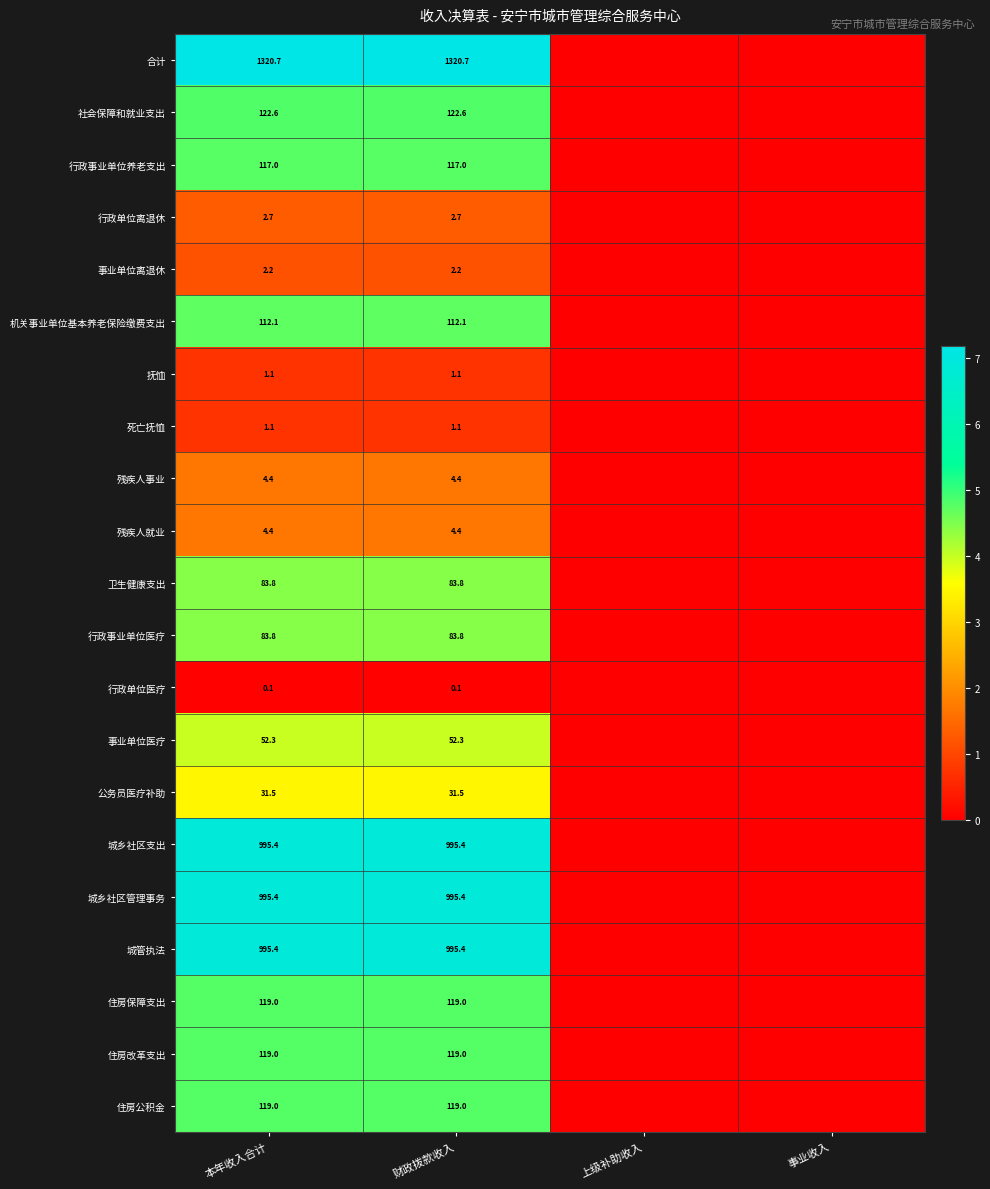

What is the spread (max minus min) of values at 本年收入合计?

1320.6